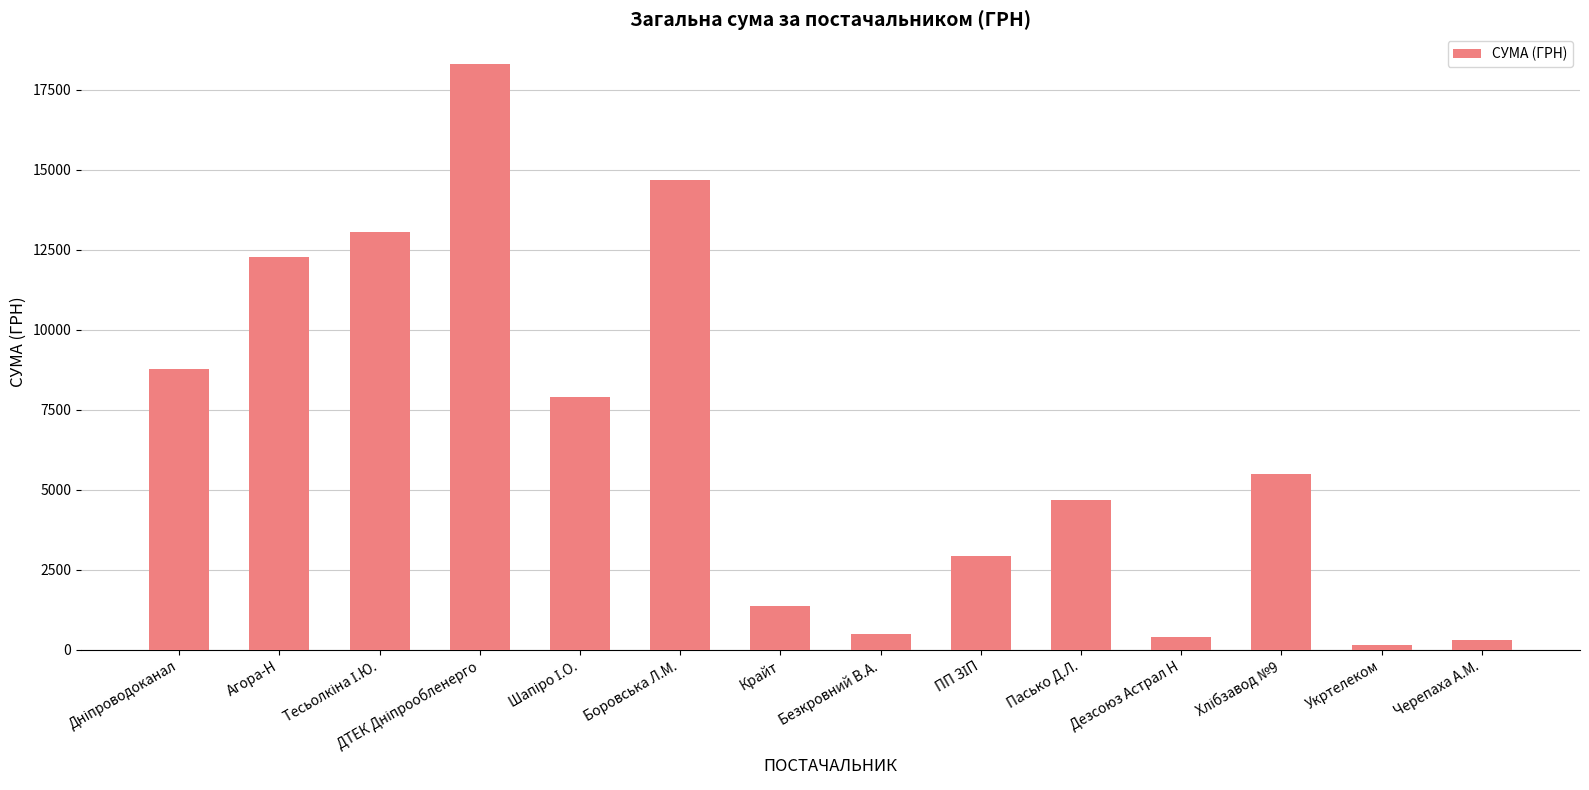

What is the average value?

6481.6